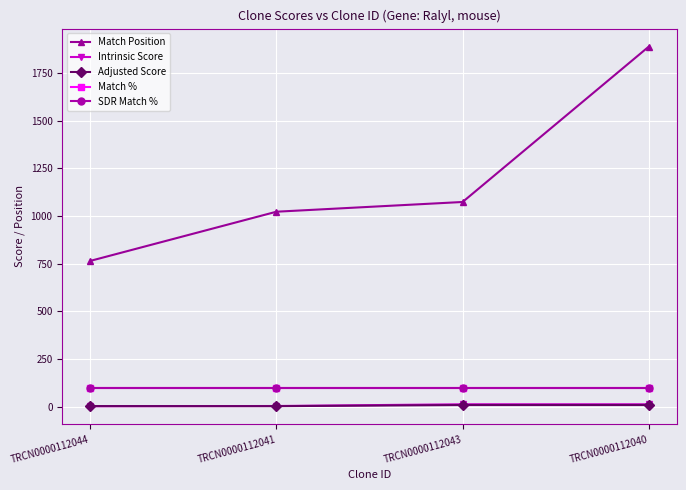

True or false: SDR Match % and Match Position intersect in this chart.

False